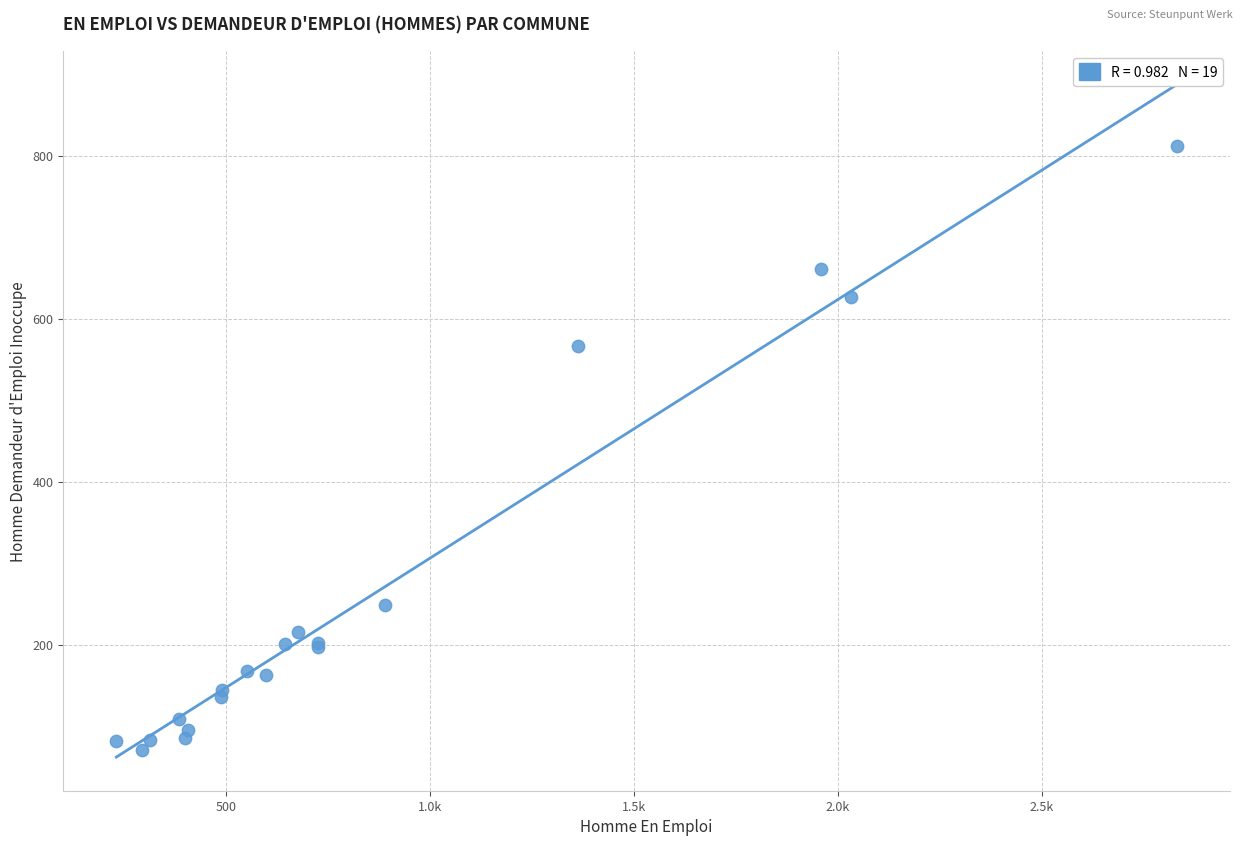

What Y value in the scatter plot is closest to 441?

566.8